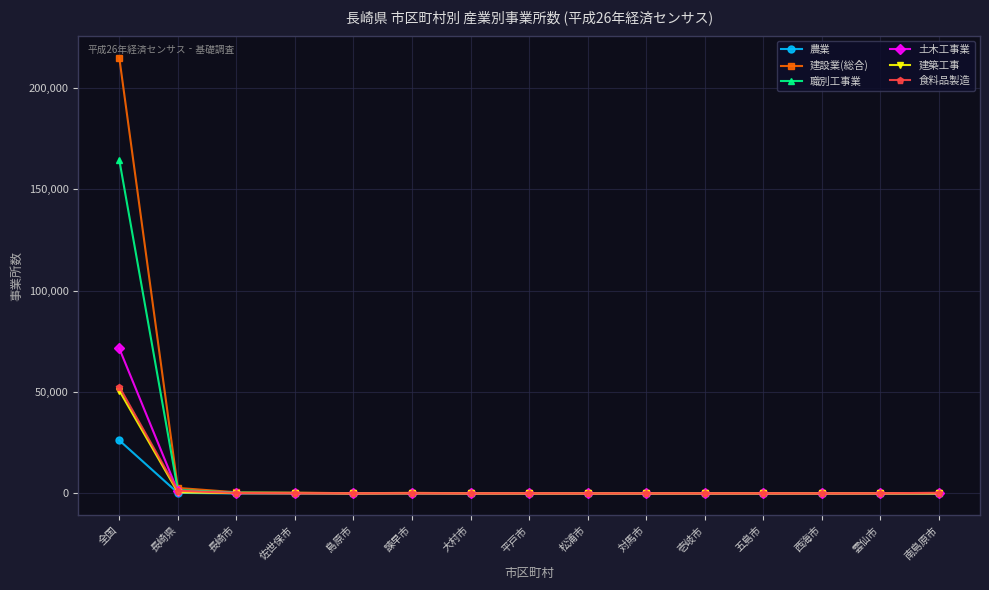

What is the maximum value for 土木工事業?

71510